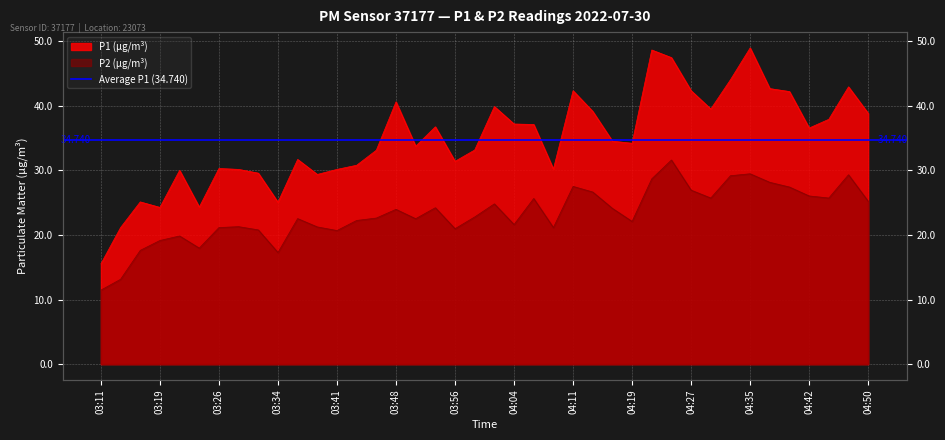

What position from the right is 03:34?

31